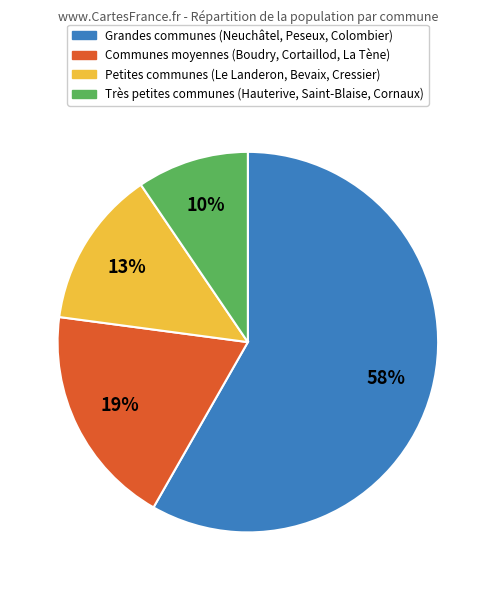

Is there a majority slice in this chart?

Yes